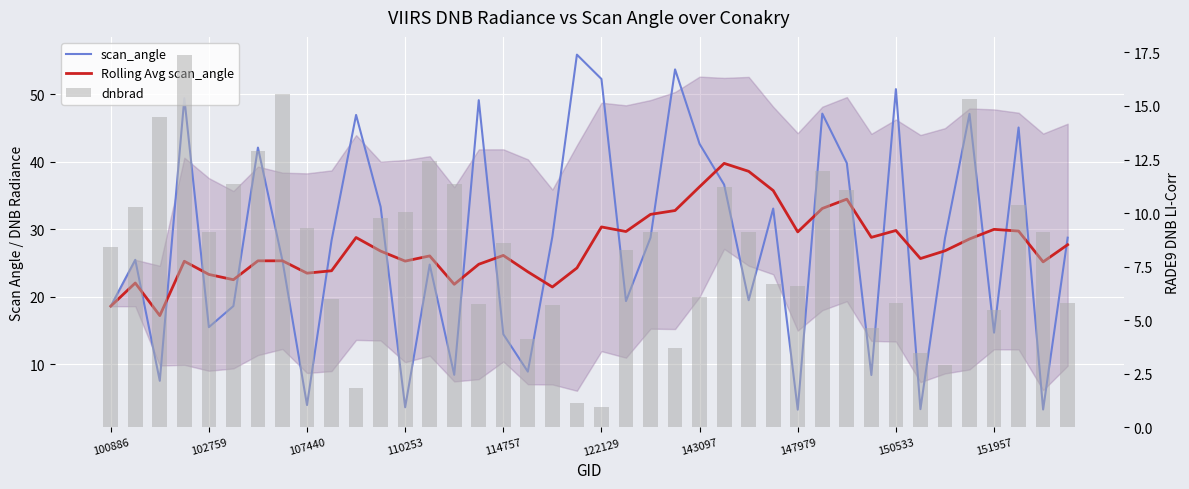

At 38, list the series in order from largest to smallest.

Rolling Avg scan_angle, dnbrad, scan_angle